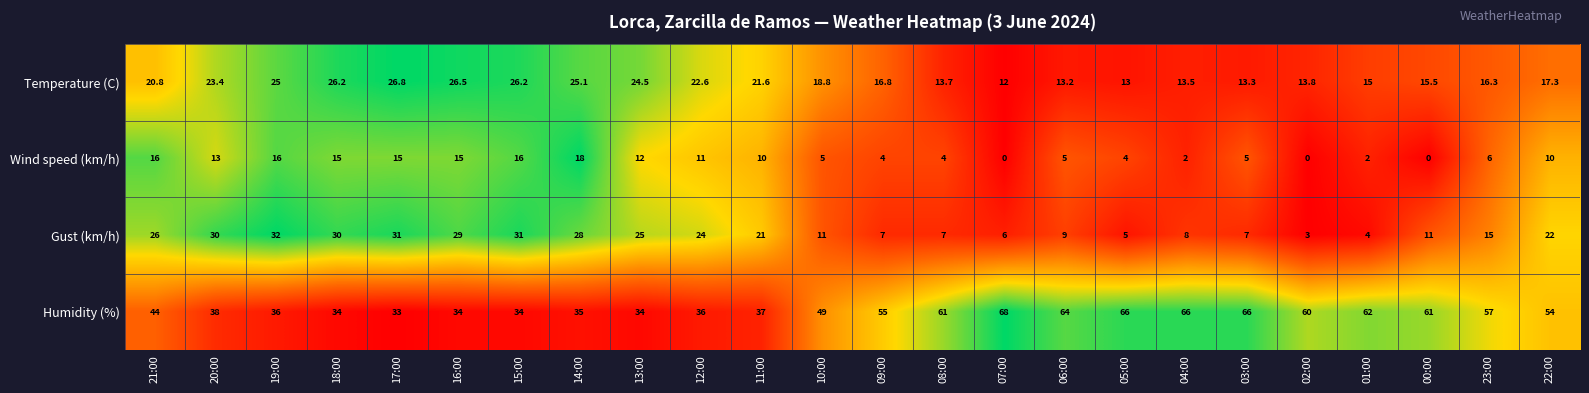

Rank the series by their maximum value, from highest to lowest.

Humidity (%), Gust (km/h), Temperature (C), Wind speed (km/h)